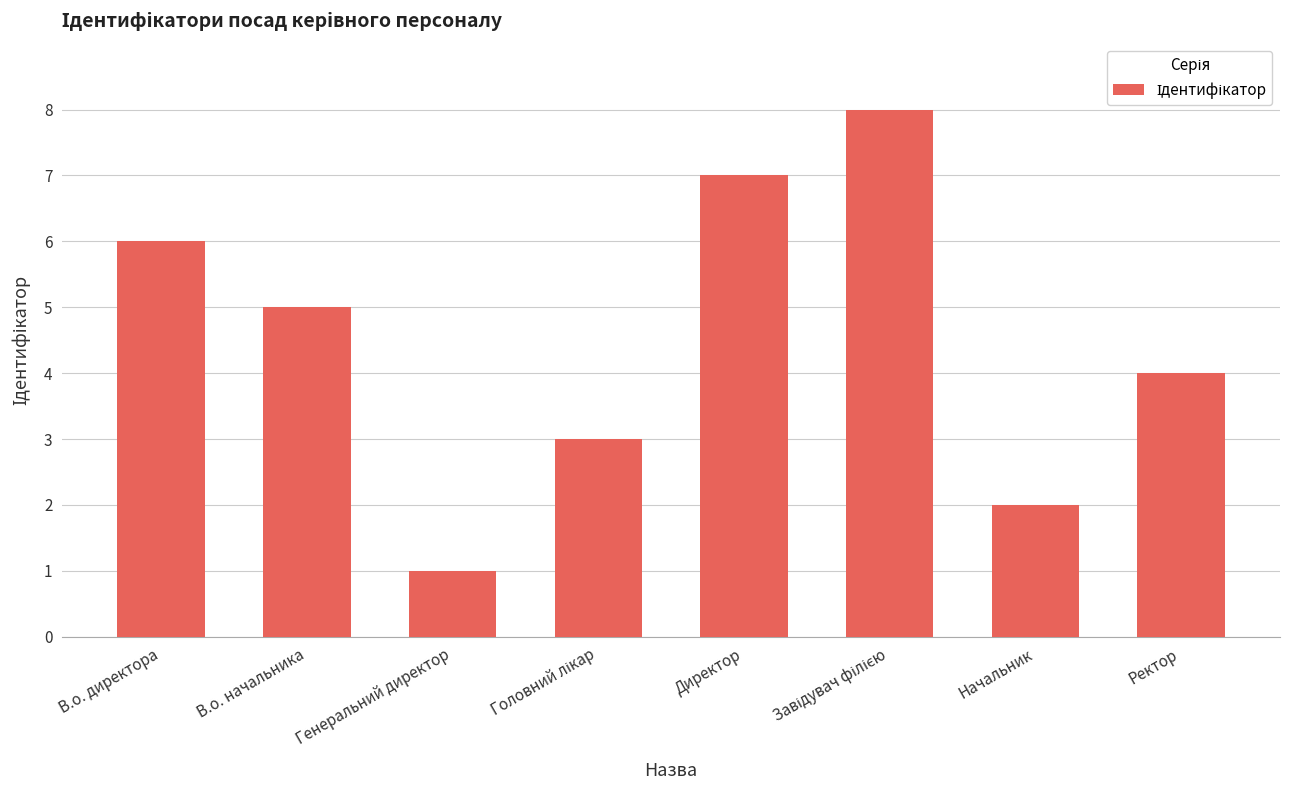

Reading left to right, extract all data points from this chart.

6	5	1	3	7	8	2	4